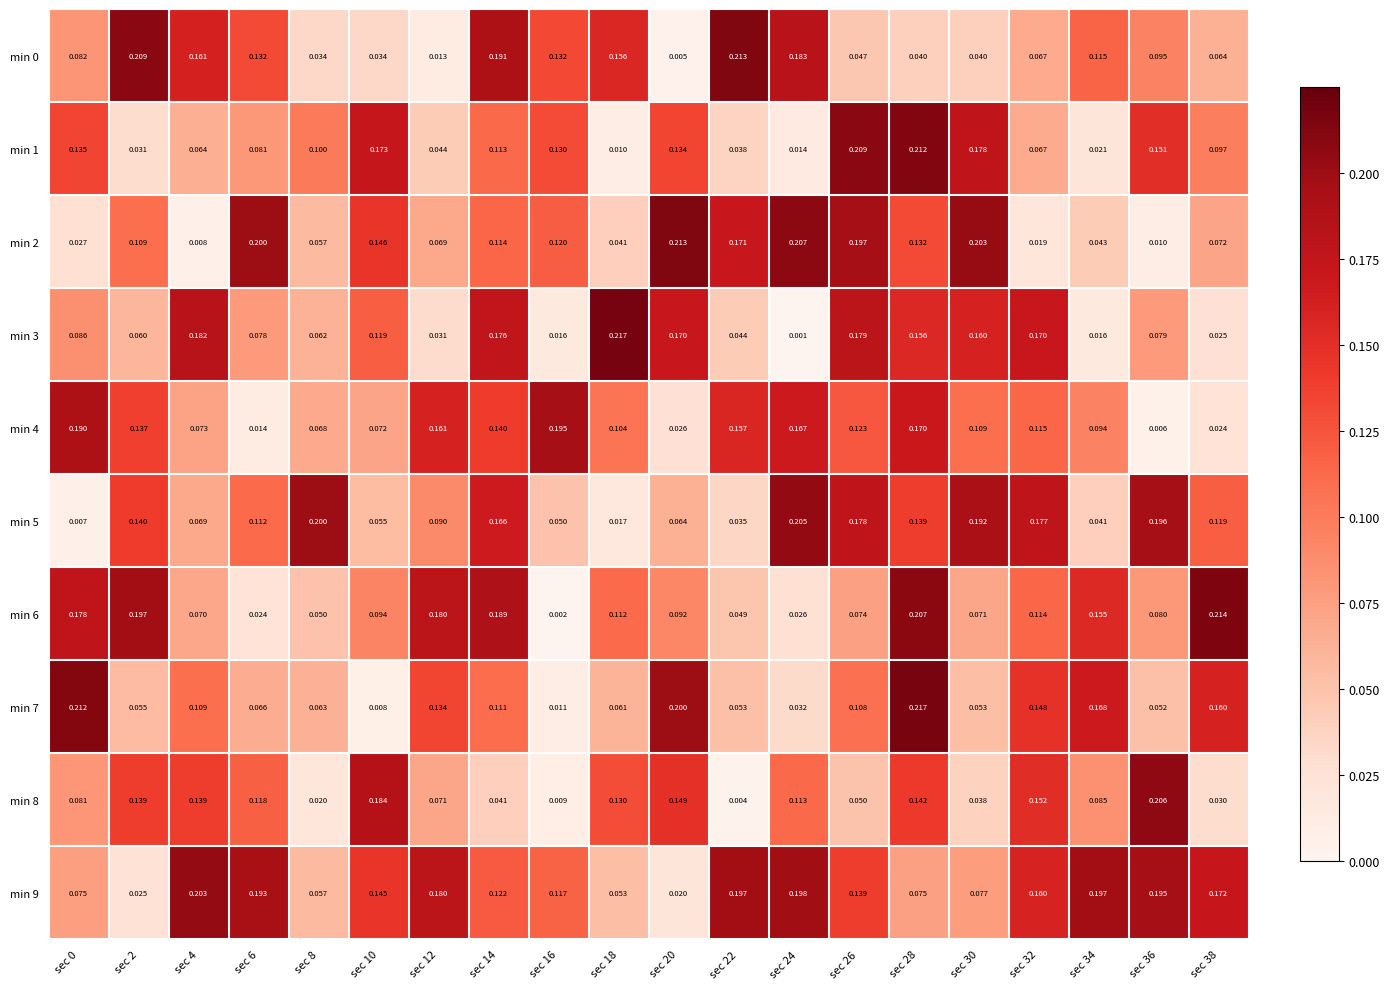

Is the value of min 0 at sec 10 greater than the value of min 1 at sec 18?

Yes